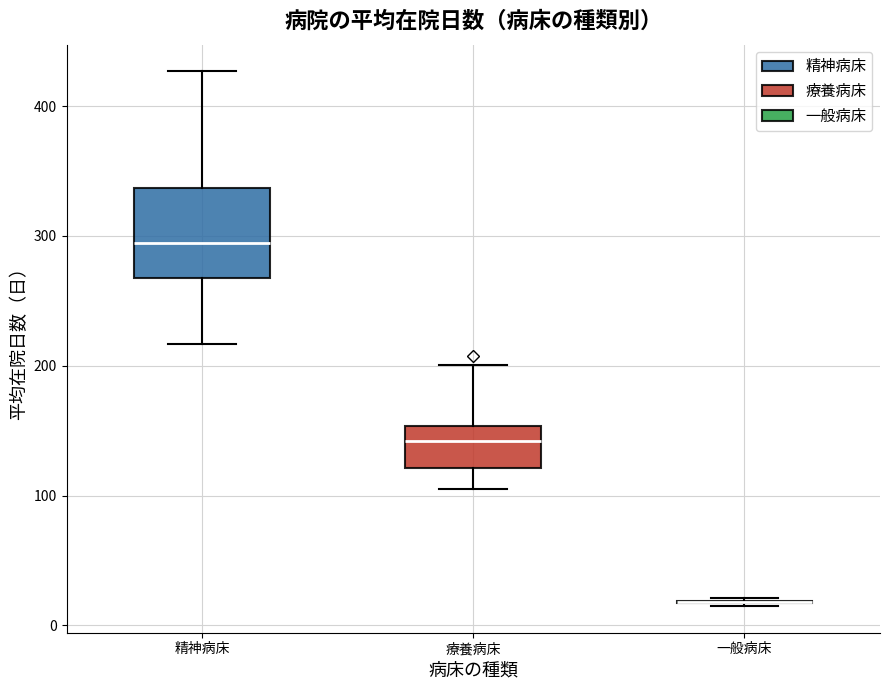

Where is the upper edge of the box for 精神病床 on the y-axis? The values are not printed on the chart, so give them approximately, as read against the axis.

340